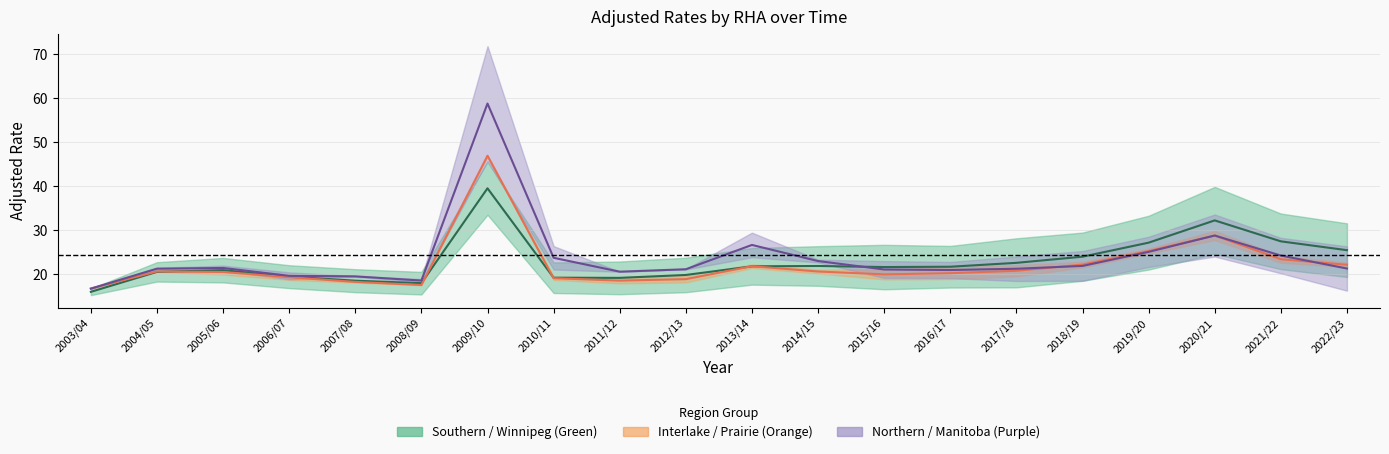

What is the maximum value shown in the chart?

58.8